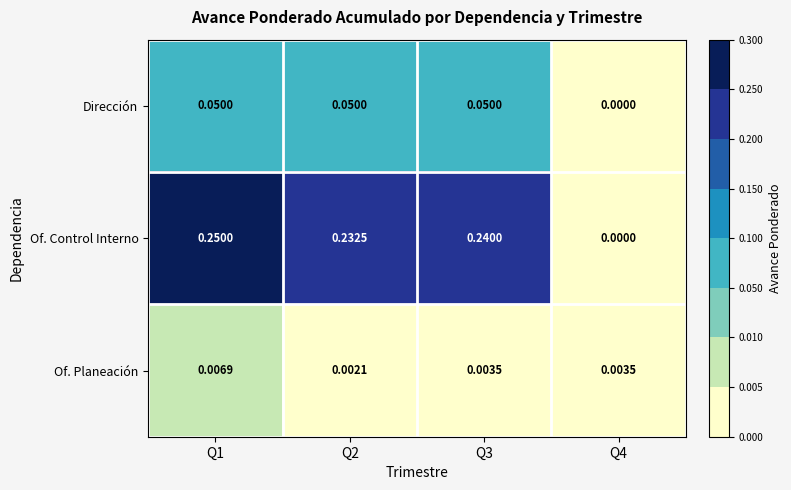

List the series in order of their peak value, highest first.

Of. Control Interno, Dirección, Of. Planeación